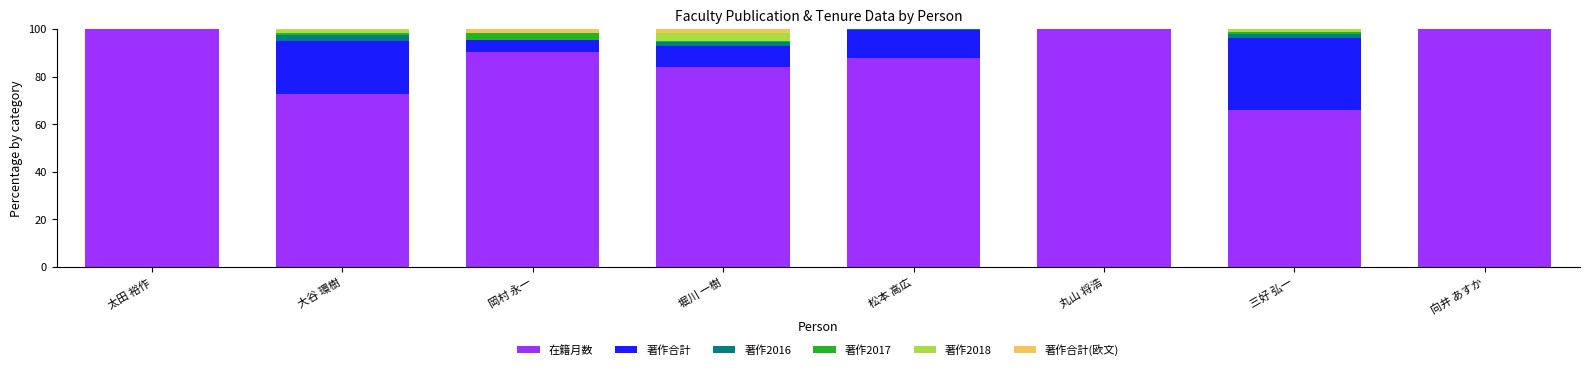

What is the total value across all series at 太田 裕作?

100.0